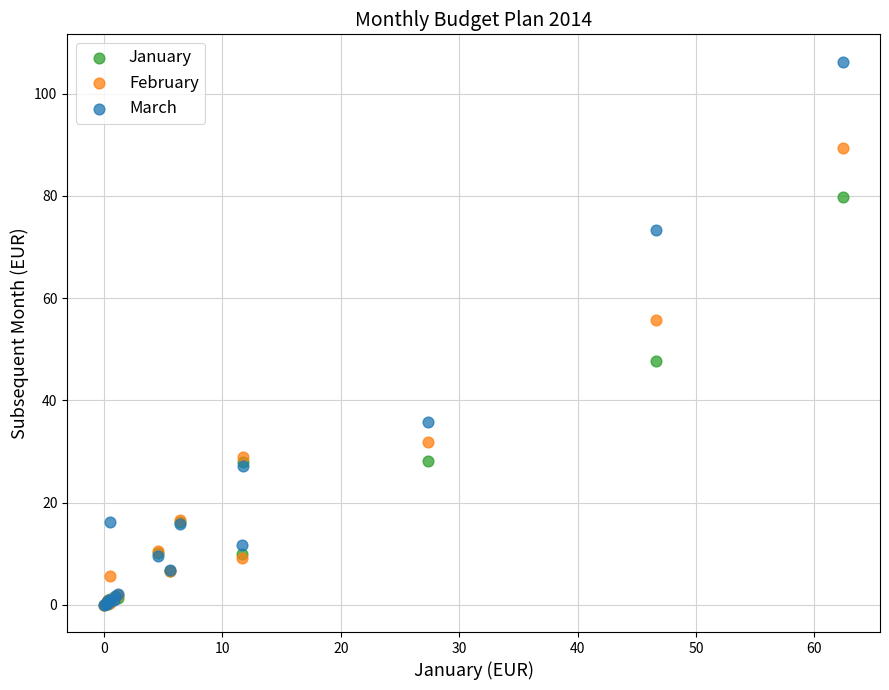

In the March series, what Y value is closest to 53?

35.8